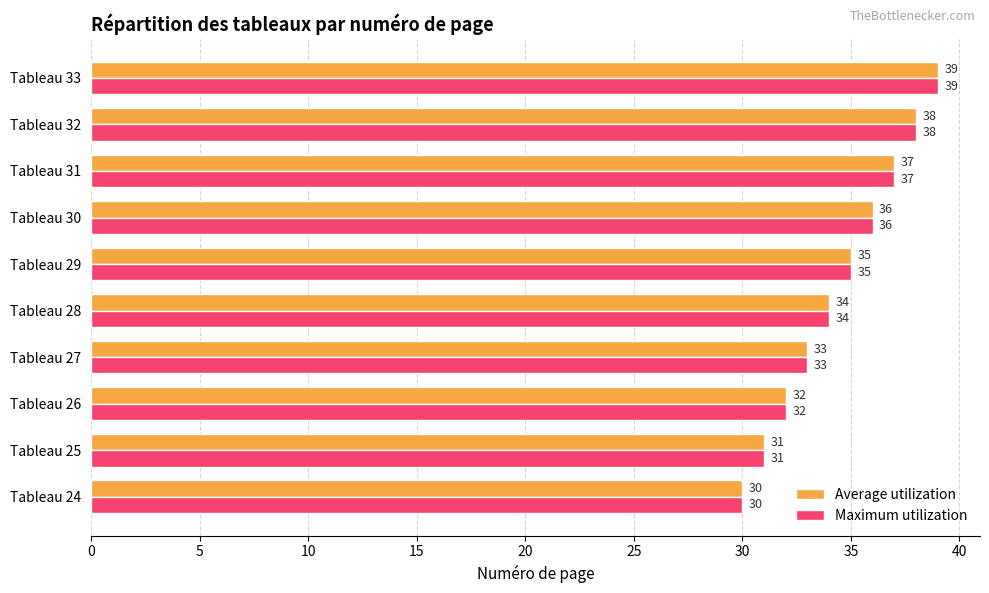

Count the Maximum utilization values in the range 32 to 37.

6